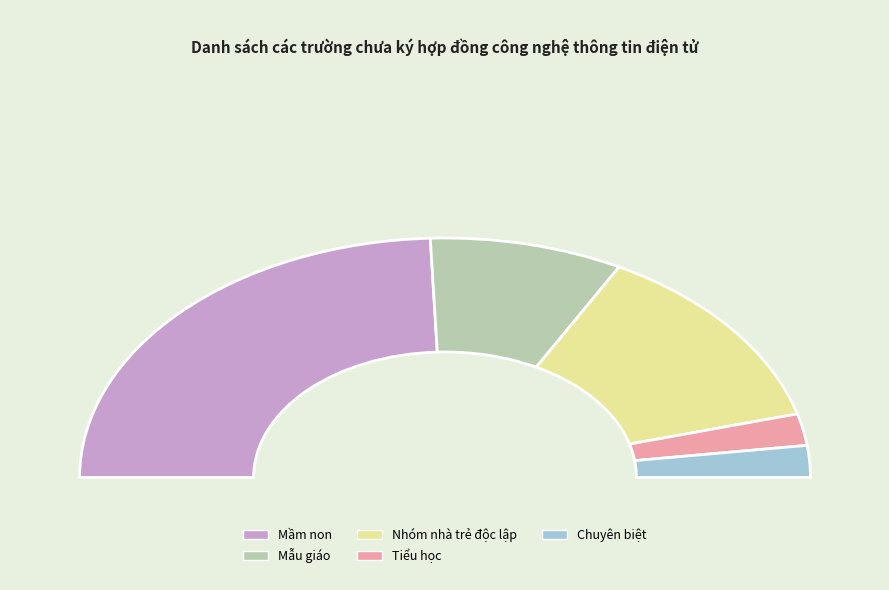

Combined, do Nhóm nhà trẻ độc lập and Mầm non account for over 50%?

Yes